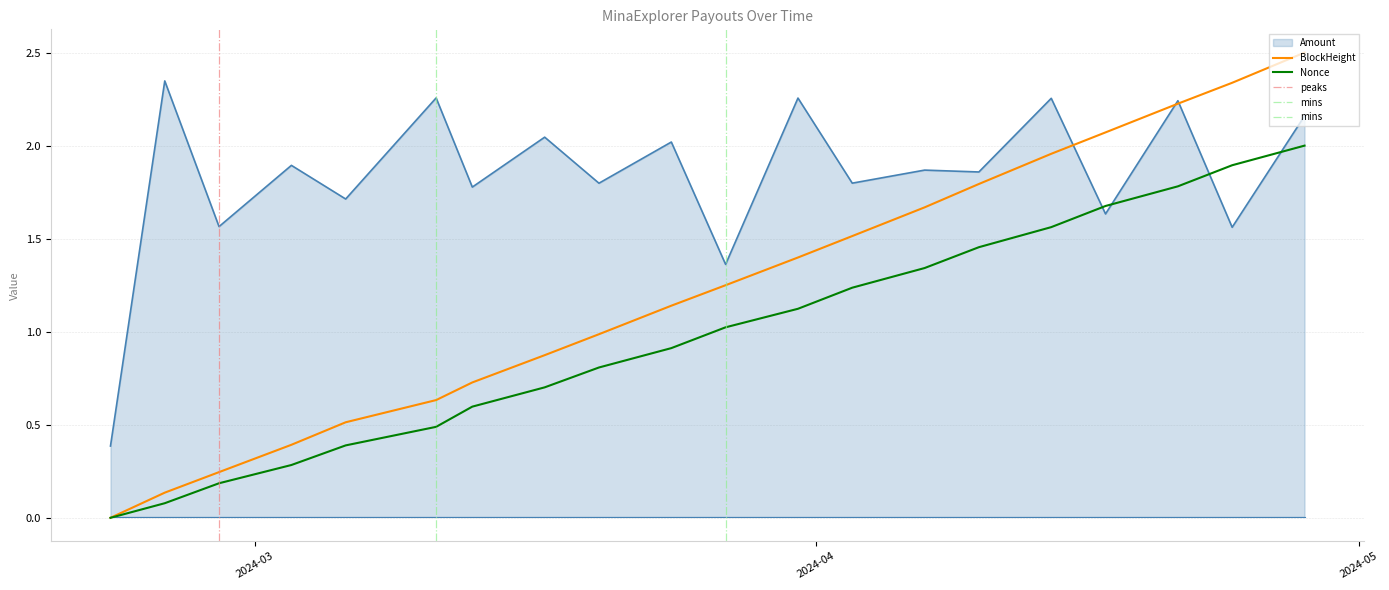

Where is Amount nearest to the value 1?

2024-03-27